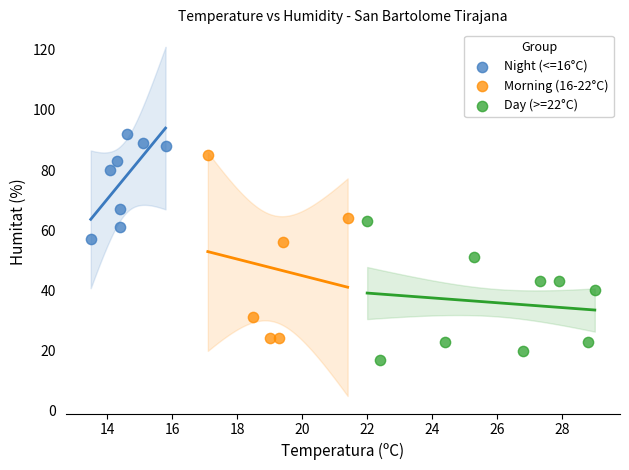

Which series contains the lowest Y value?

Day (>=22°C)